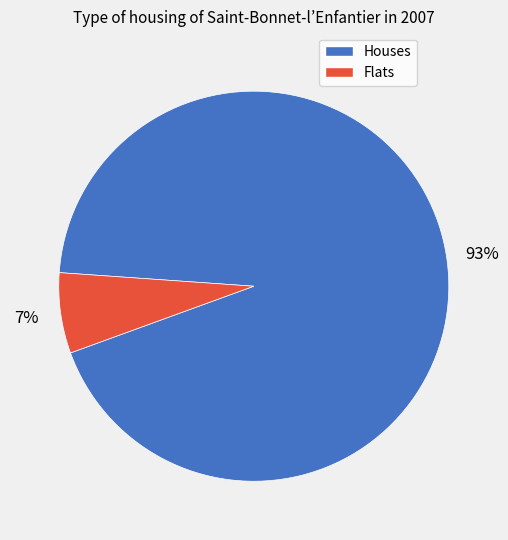

To the nearest percent, what is the average slice percentage?

50%